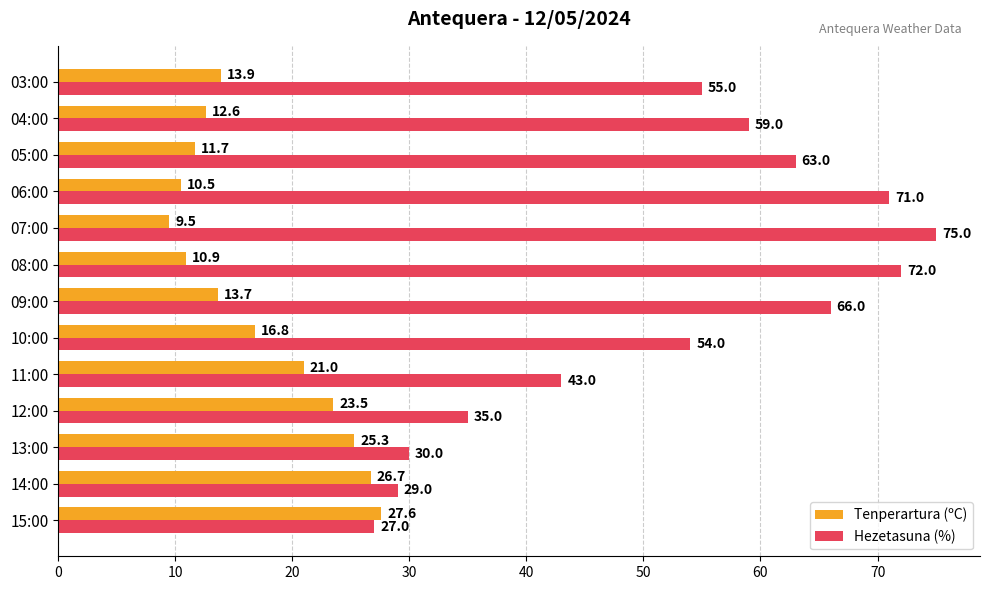

Rank the series by their maximum value, from highest to lowest.

Hezetasuna (%), Tenperartura (ºC)